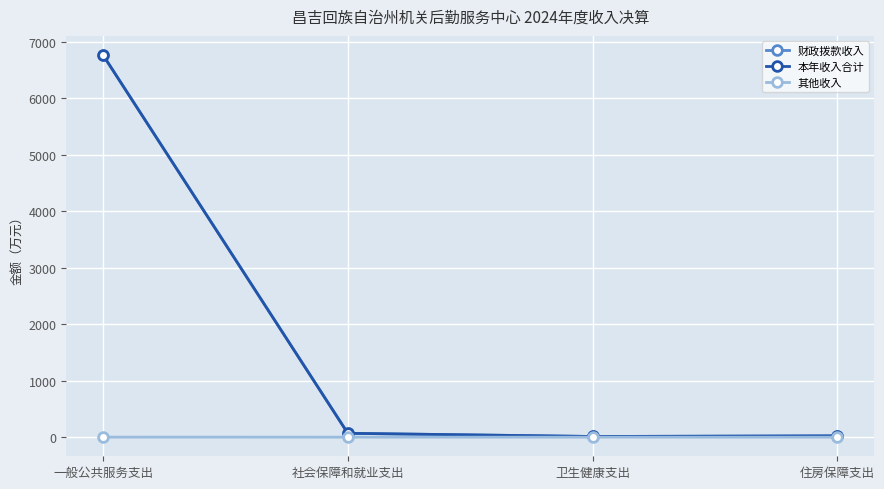

At how many categories does at least one series exceed 4157?

1